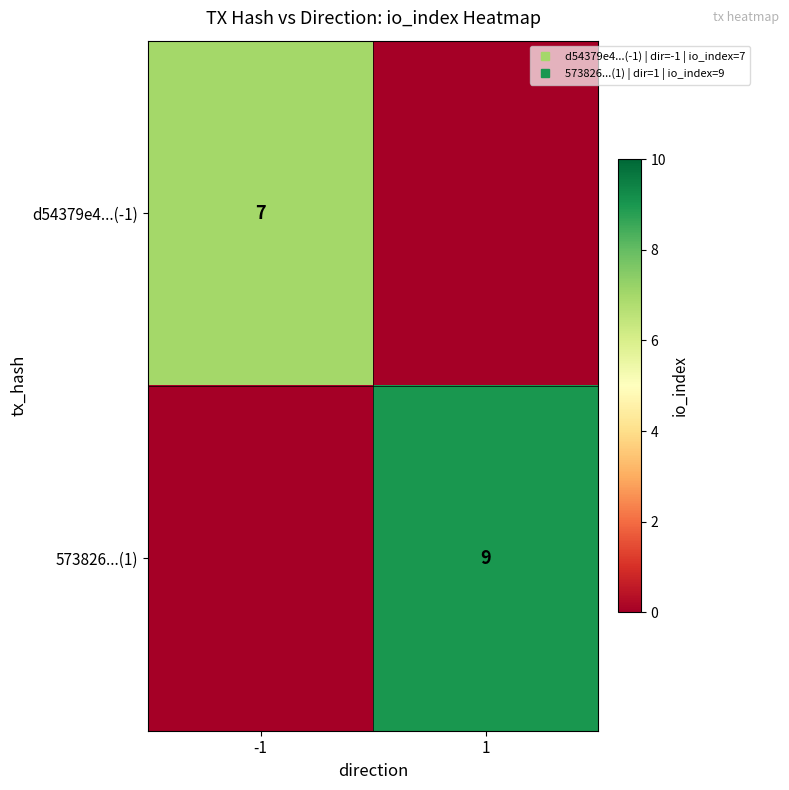

How many categories are shown in the chart?

2